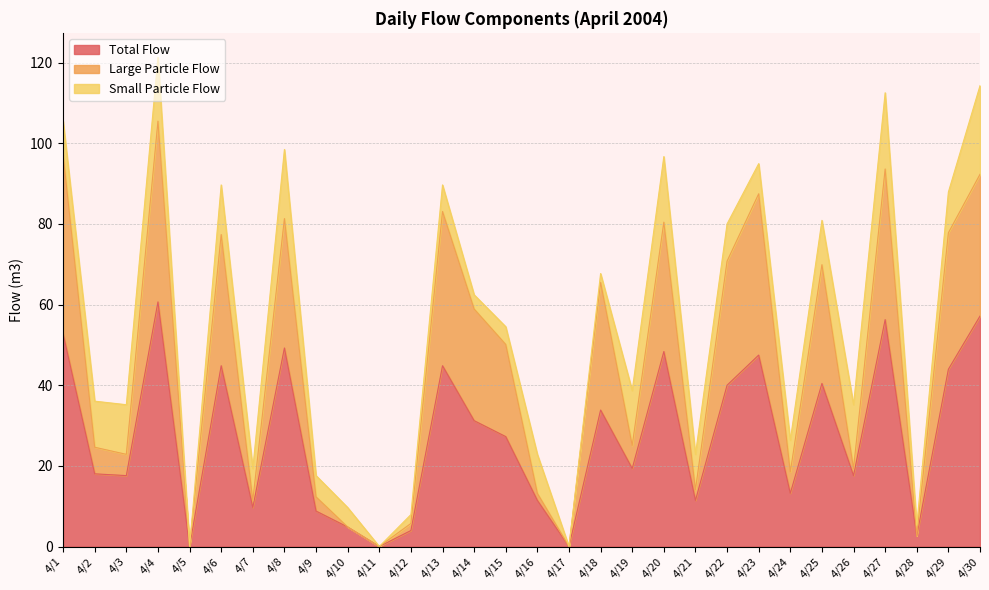

True or false: Large Particle Flow and Total Flow intersect in this chart.

False